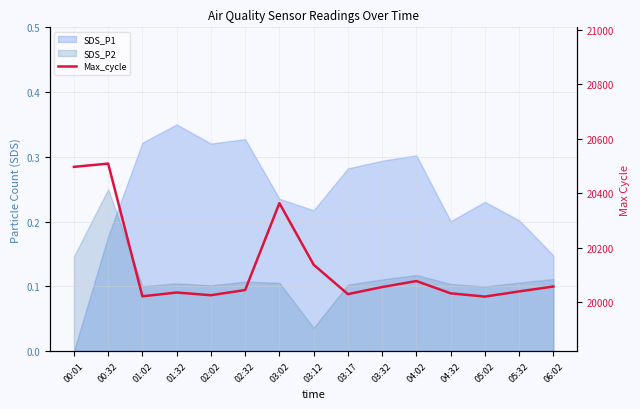

What is the value of the 15th point from the left?

20058